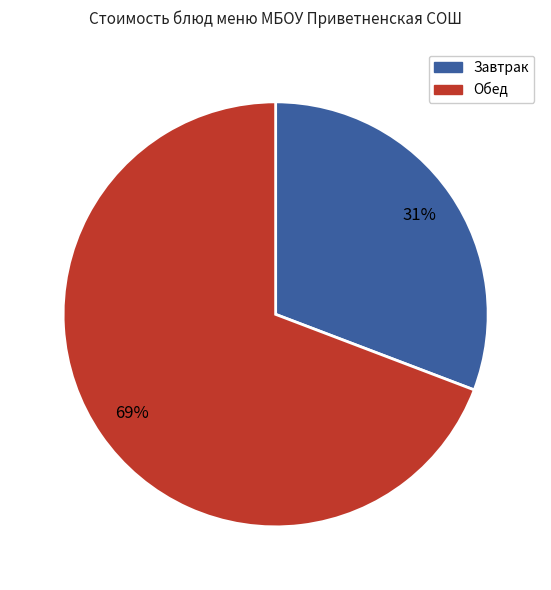

To the nearest percent, what is the average slice percentage?

50%